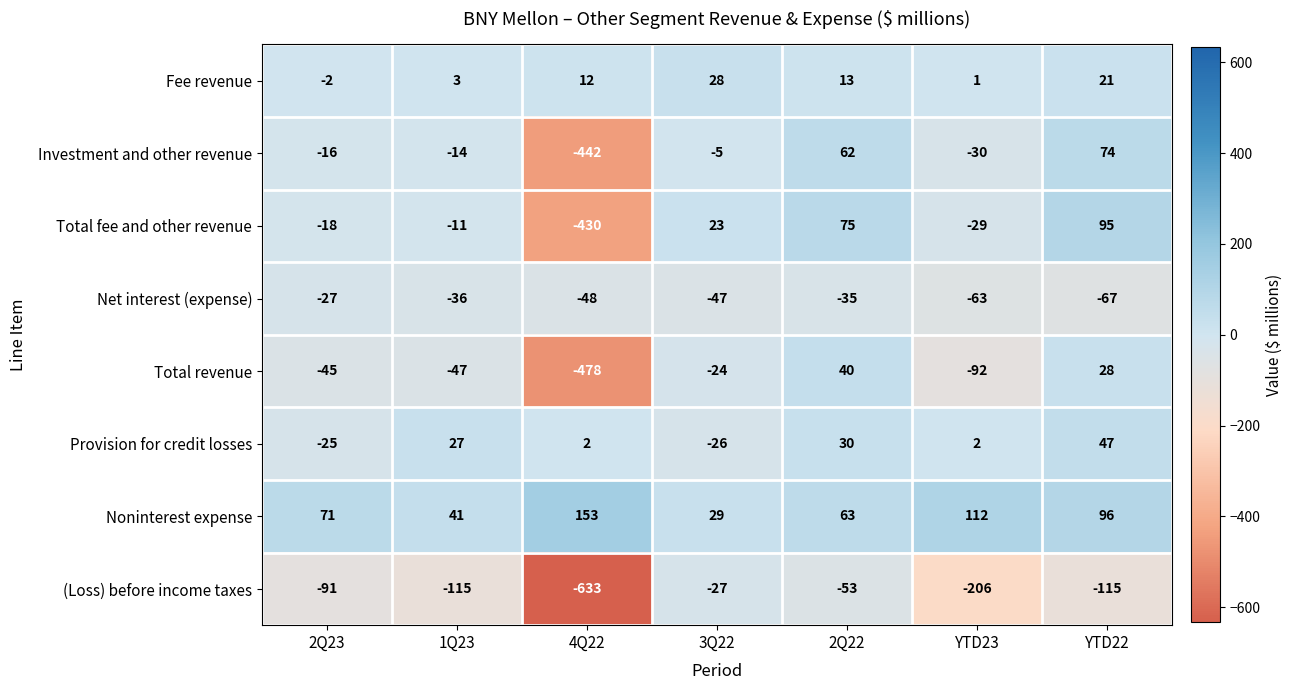

What is the difference between the maximum and minimum values in the Provision for credit losses series?

73